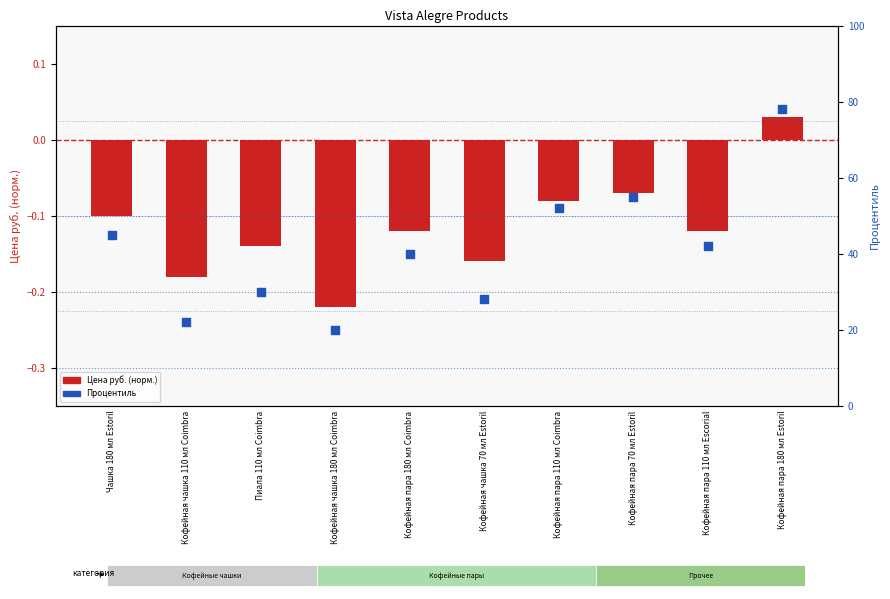

Which series has the largest Y range (max minus min)?

Процентиль